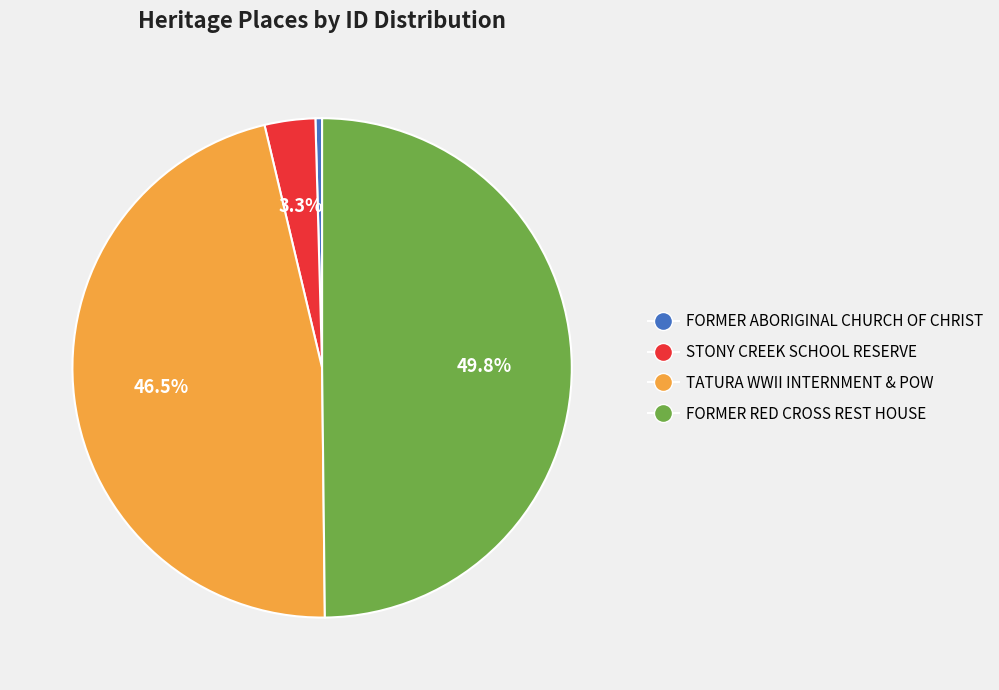

Rank the categories by value from highest to lowest.

FORMER RED CROSS REST HOUSE, TATURA WWII INTERNMENT & POW, STONY CREEK SCHOOL RESERVE, FORMER ABORIGINAL CHURCH OF CHRIST